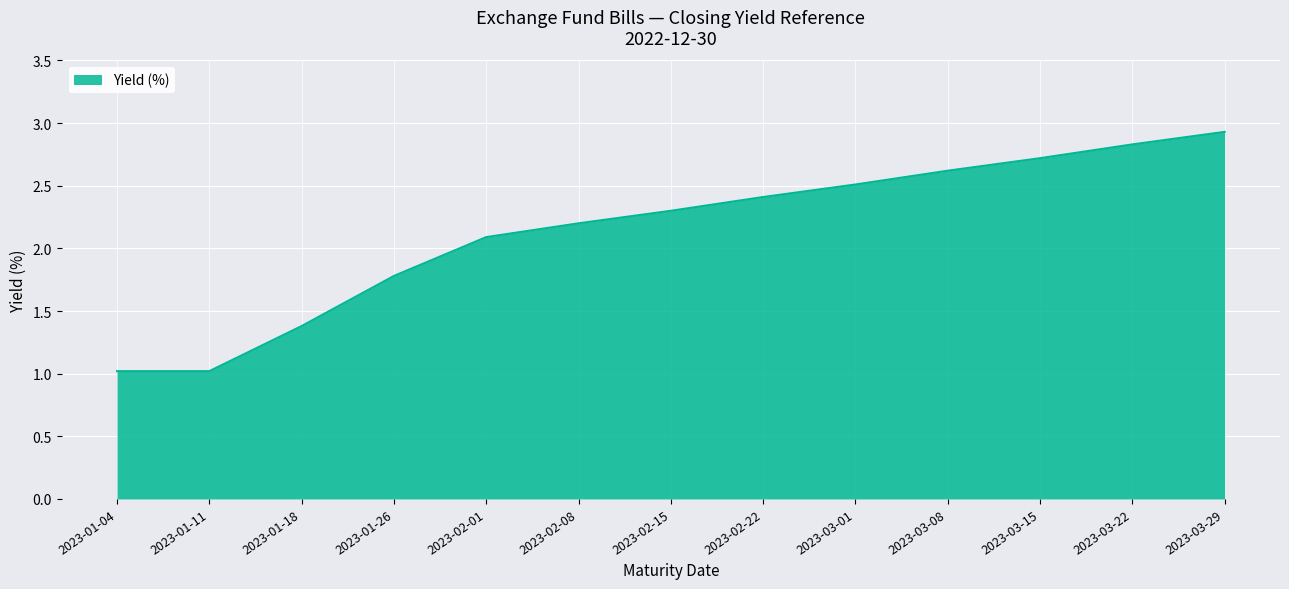

What is the greatest value displayed?

2.9